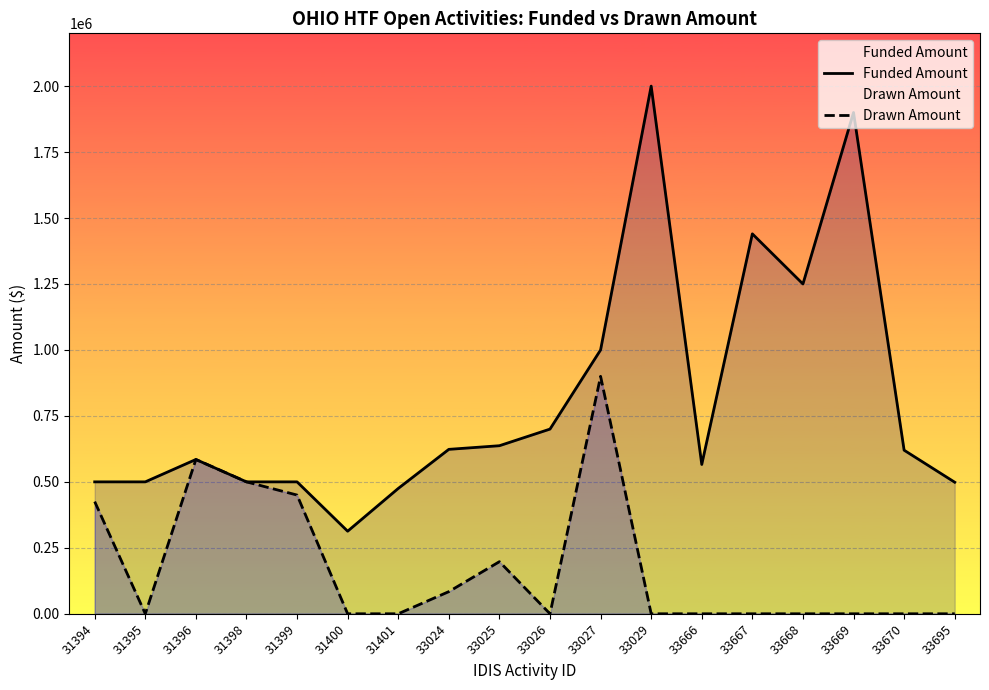

At how many categories does at least one series exceed 615087?

9